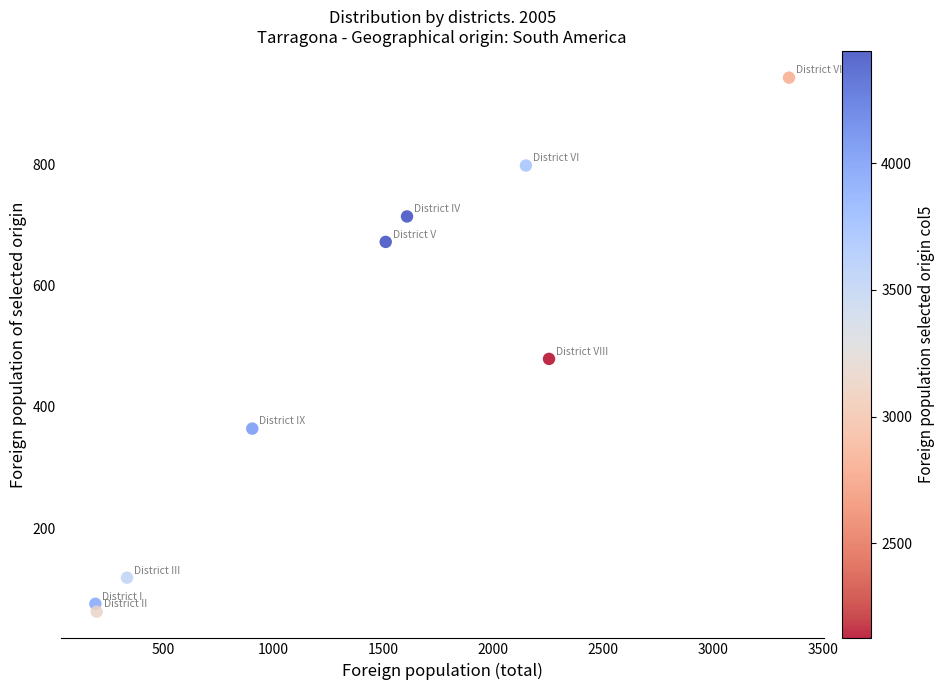

What is the range of X values (max minus min)?

3156